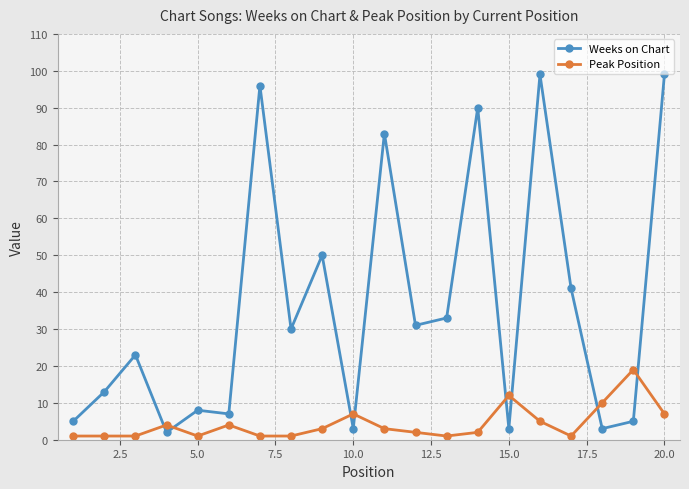

Does the chart display data point markers on the line(s)?

Yes